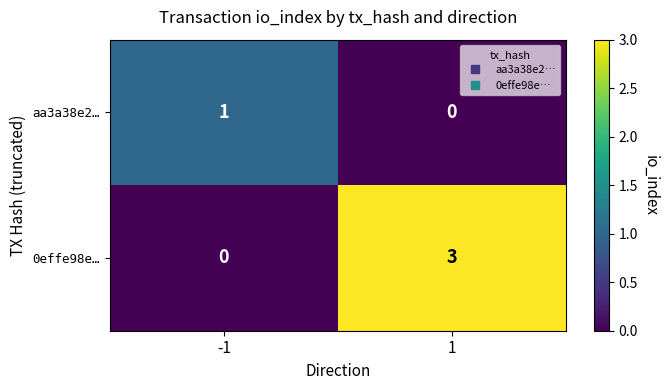

Which series changed the most between -1 and 1?

0effe98e…